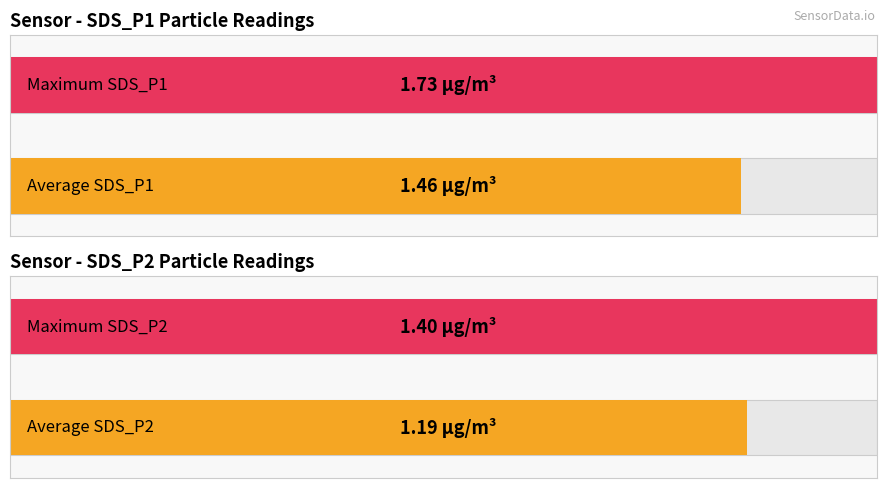

How many bars are there in each group?

2